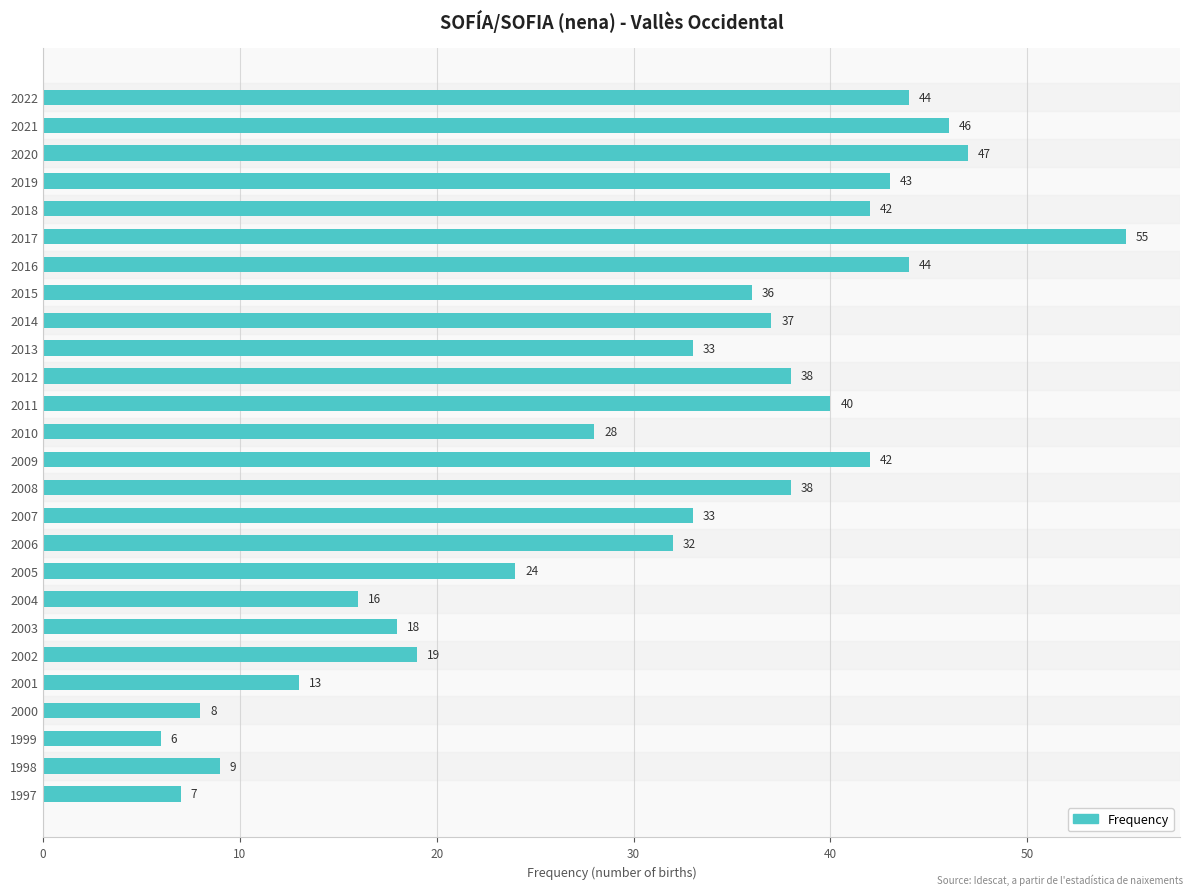

What is the difference between the maximum and minimum values?

49